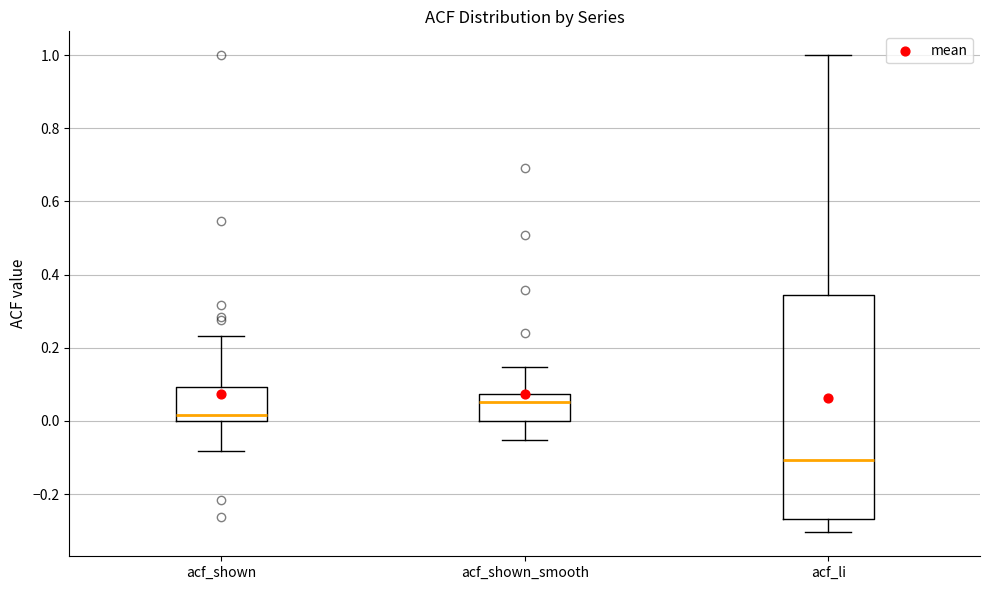

Which box has the highest median line?

acf_shown_smooth